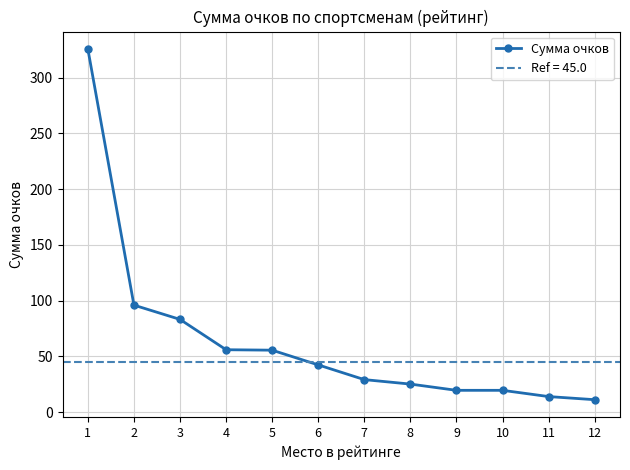

Between 4 and 7, which is larger?

4